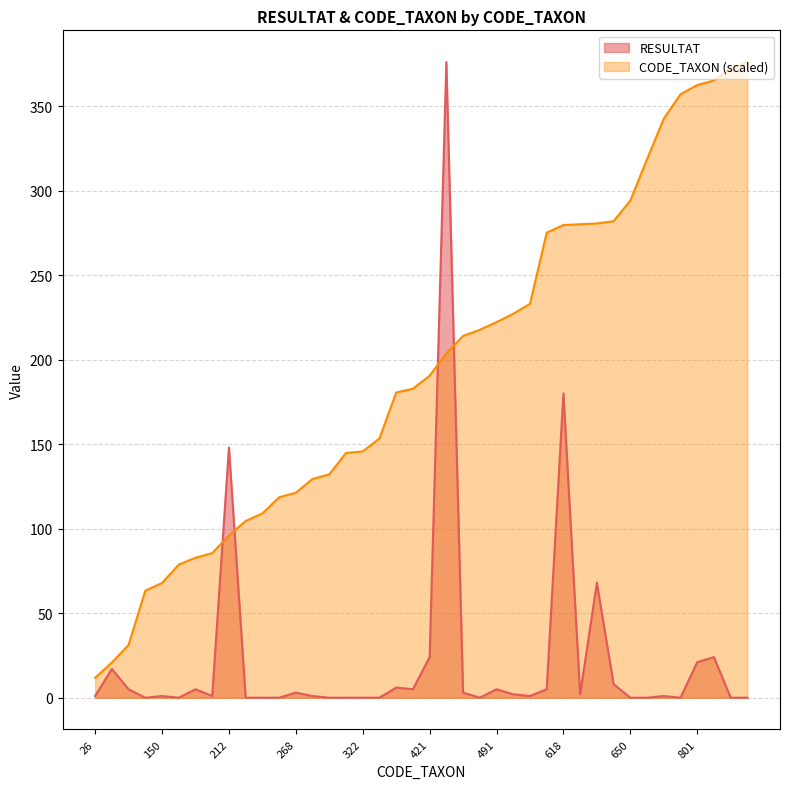

The value of RESULTAT at 831 is -231.9. True or false?

False